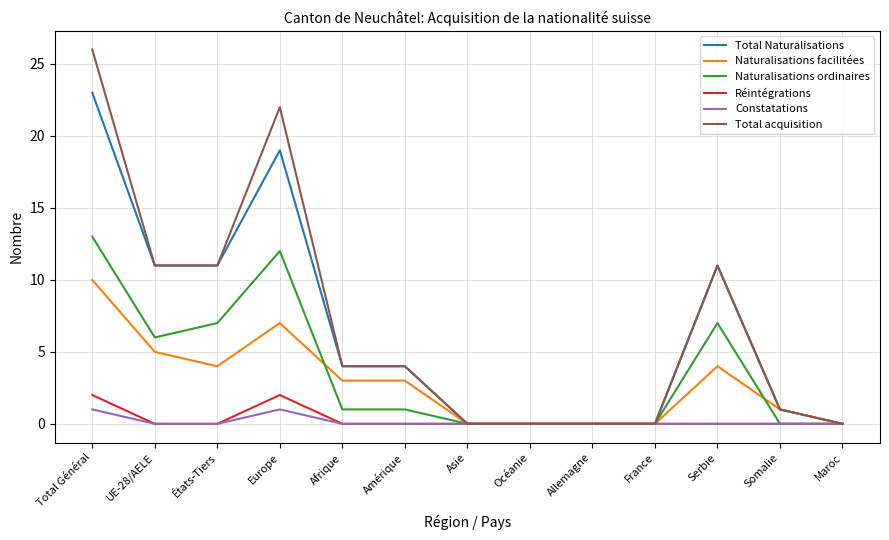

What position from the right is Amérique?

8